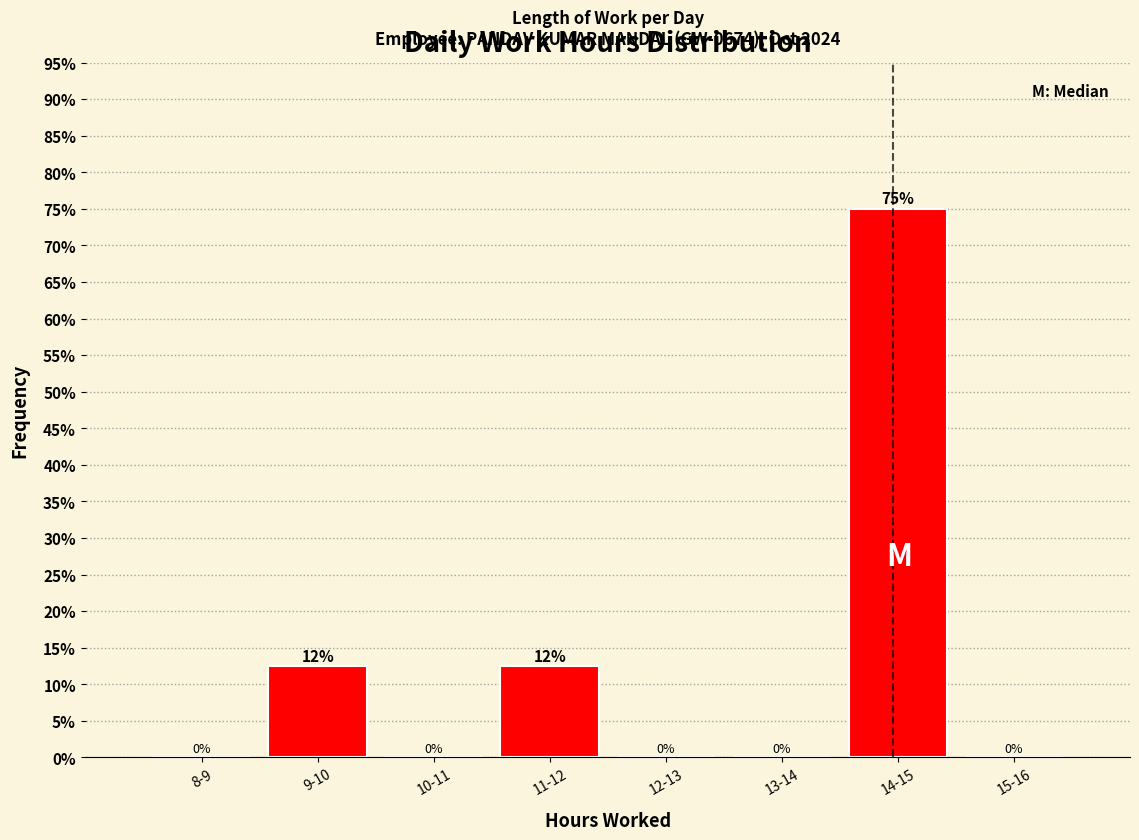

Read the value at 14-15.

75.0